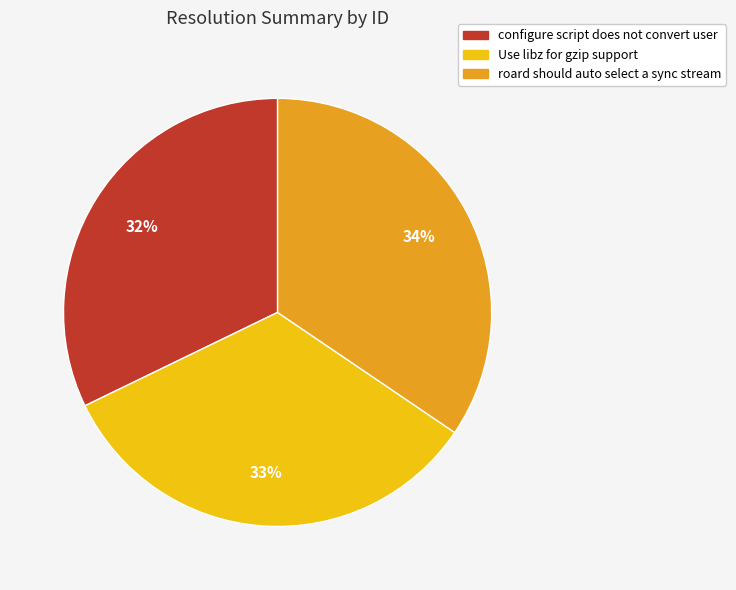

To the nearest percent, what portion does roard should auto select a sync stream represent?

34%